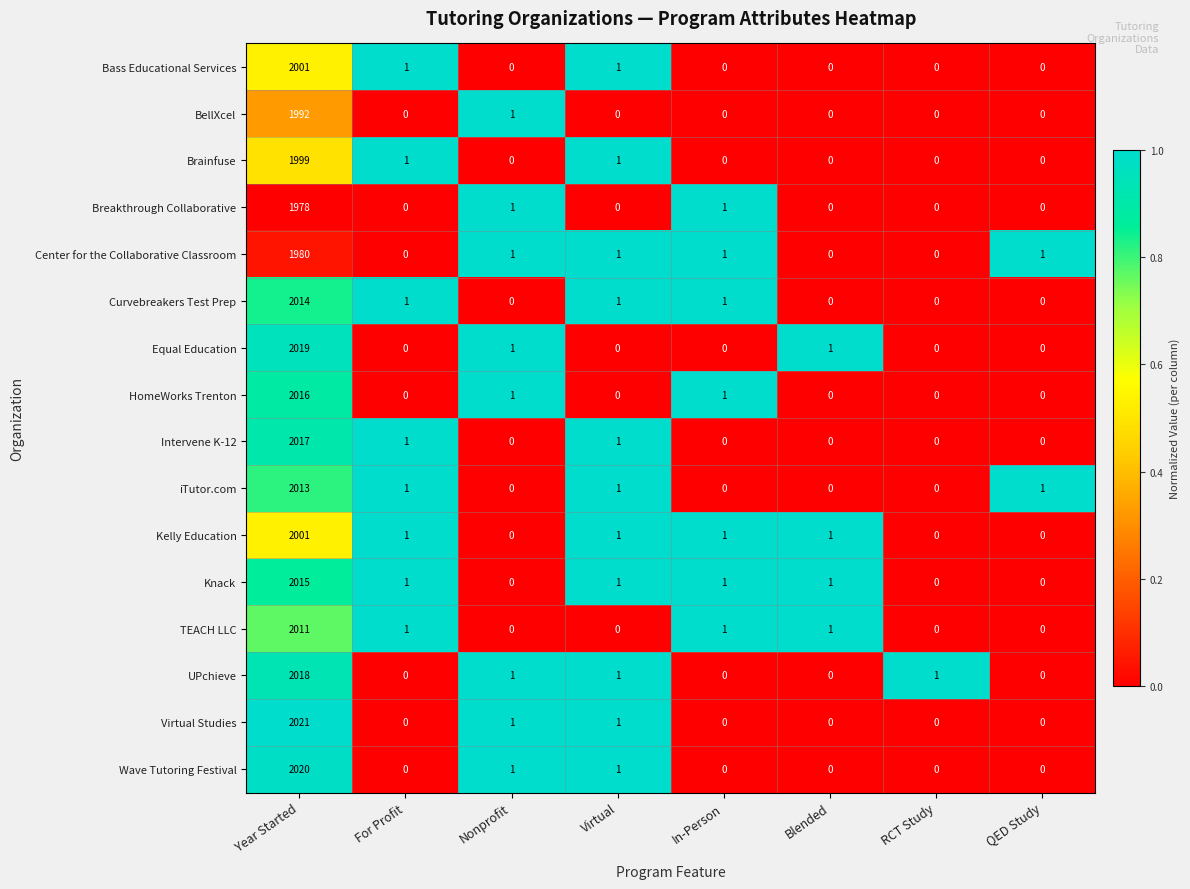

Which series has the widest spread of values?

Virtual Studies